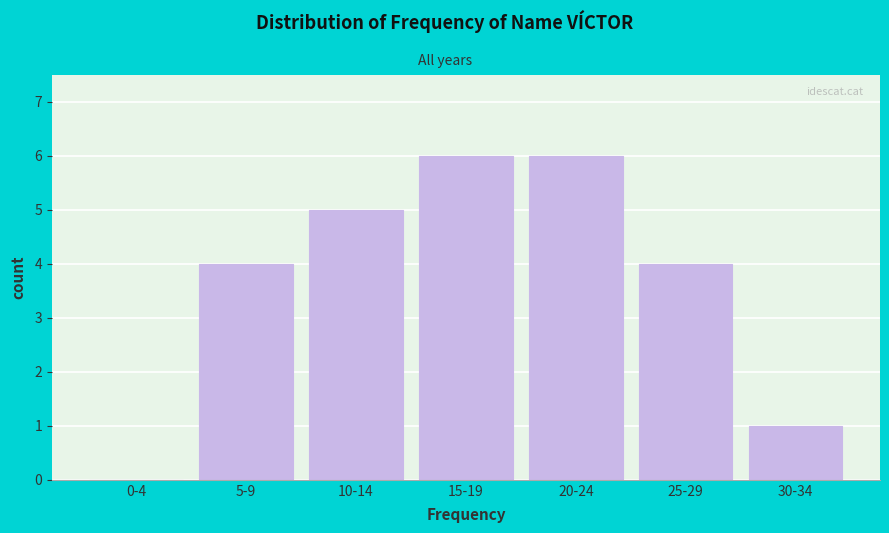

Reading left to right, list all the values displayed in this chart.

0-4=0	5-9=4	10-14=5	15-19=6	20-24=6	25-29=4	30-34=1